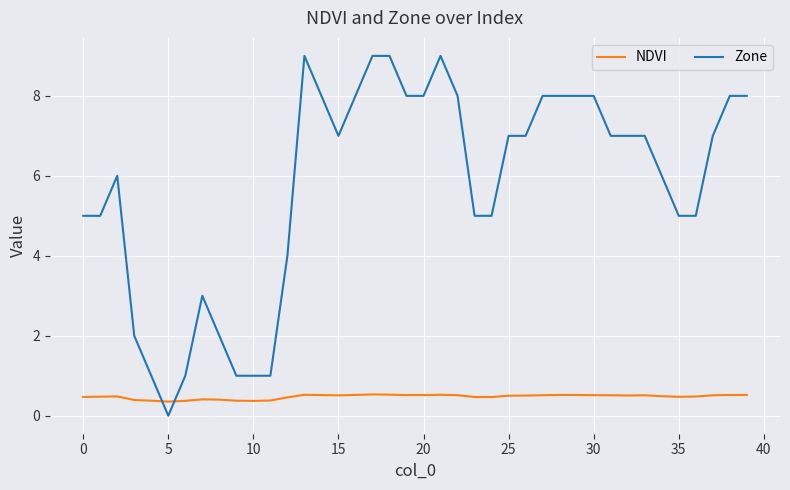

How many Zone values are between 5 and 8?

26